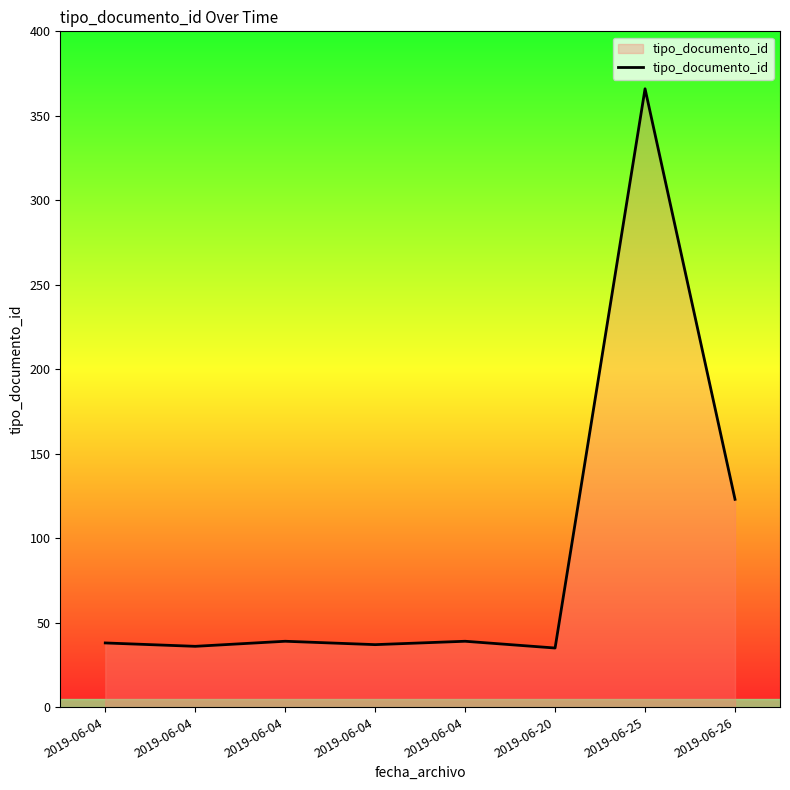

What is the greatest value displayed?

366